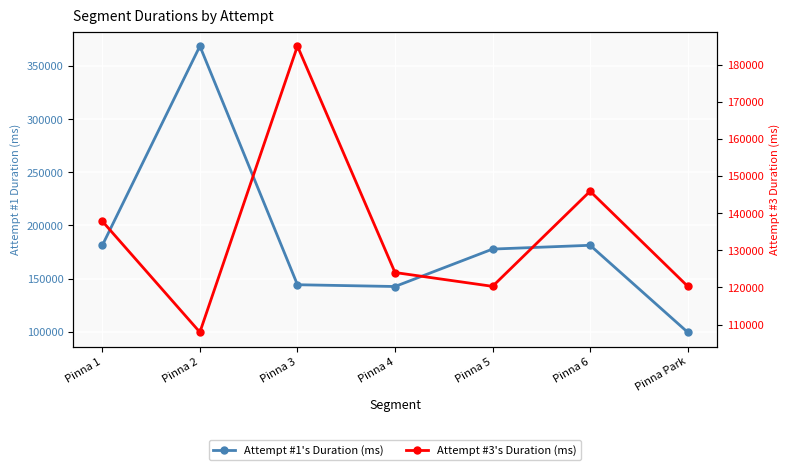

Reading left to right, transcribe all the data shown in this chart.

Attempt #1's Duration (ms): Pinna 1=181303	Pinna 2=368829	Pinna 3=144223	Pinna 4=142553	Pinna 5=177777	Pinna 6=181350	Pinna Park=99543
Attempt #3's Duration (ms): Pinna 1=137841	Pinna 2=107936	Pinna 3=185031	Pinna 4=124020	Pinna 5=120292	Pinna 6=145923	Pinna Park=120321